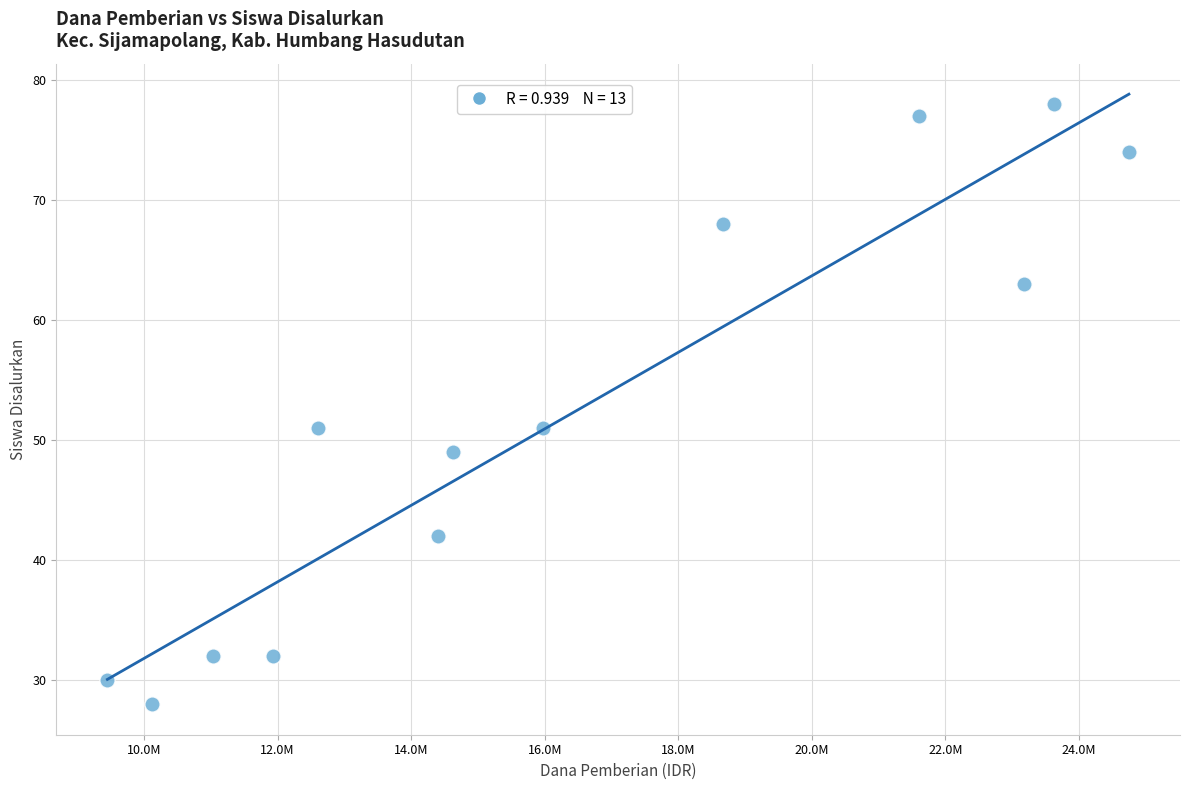

What is the range of X values (max minus min)?

15300000